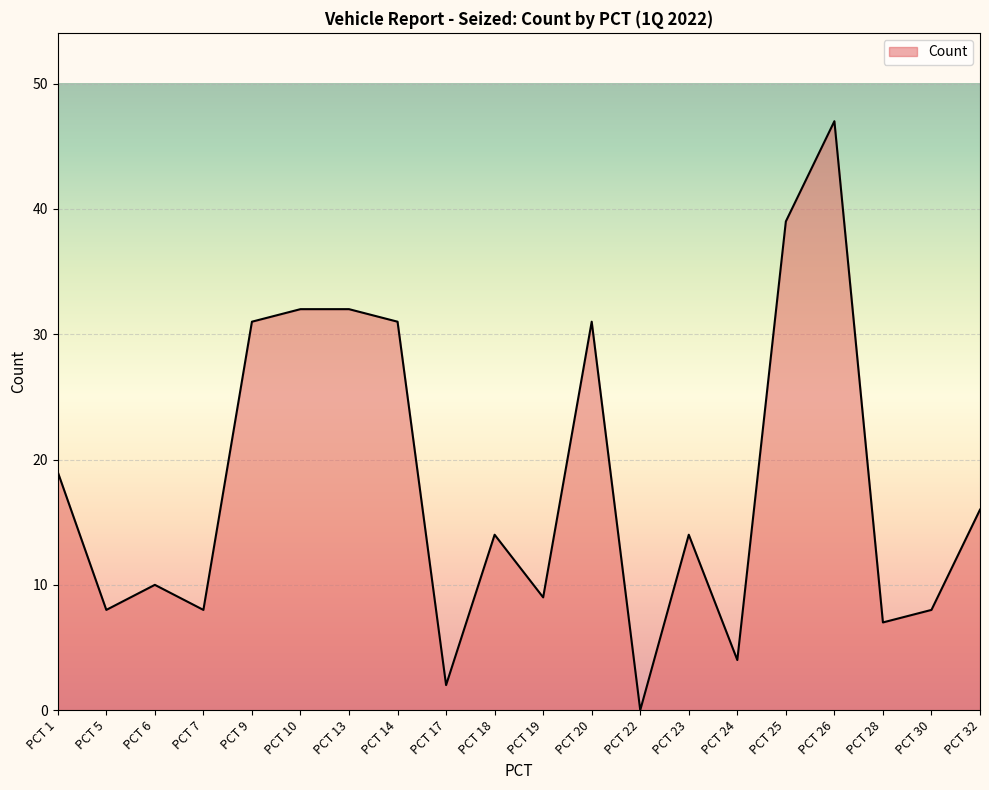

What is the difference between the maximum and minimum values?

47